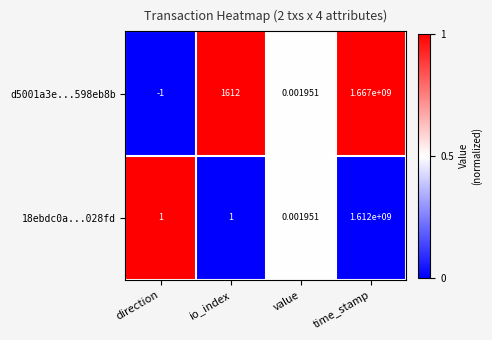

At which label is d5001a3e...598eb8b closest to 833499999?

io_index